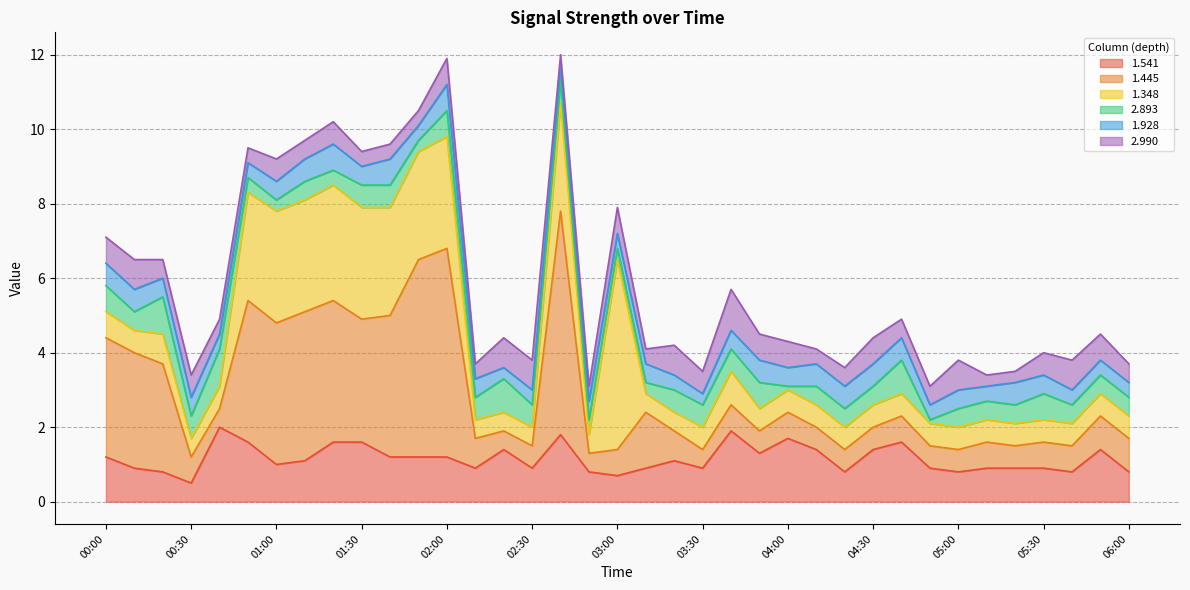

Rank the series at 04:10 from highest to lowest value.

1.541, 1.445, 1.348, 1.928, 2.893, 2.990